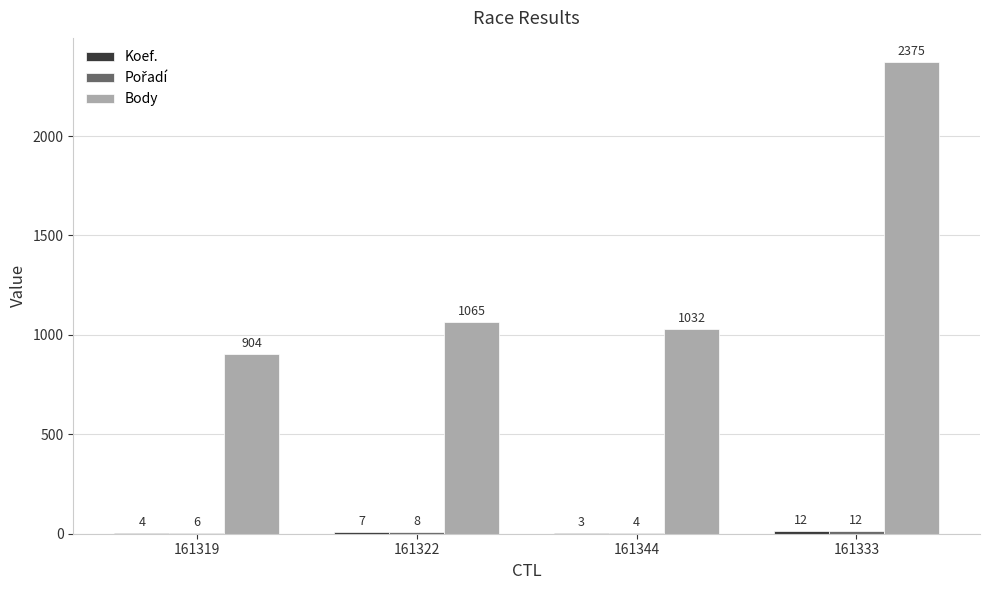

Which series has the largest total across all categories?

Body